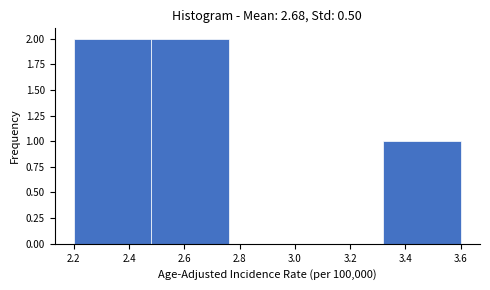

Reading left to right, transcribe this chart: for each bar, give the range it covers on the x-axis and its height. The values are not printed on the chart, so give them approximately, as read against the axis.

2.20 to 2.48: 2
2.48 to 2.76: 2
2.76 to 3.04: 0
3.04 to 3.32: 0
3.32 to 3.60: 1